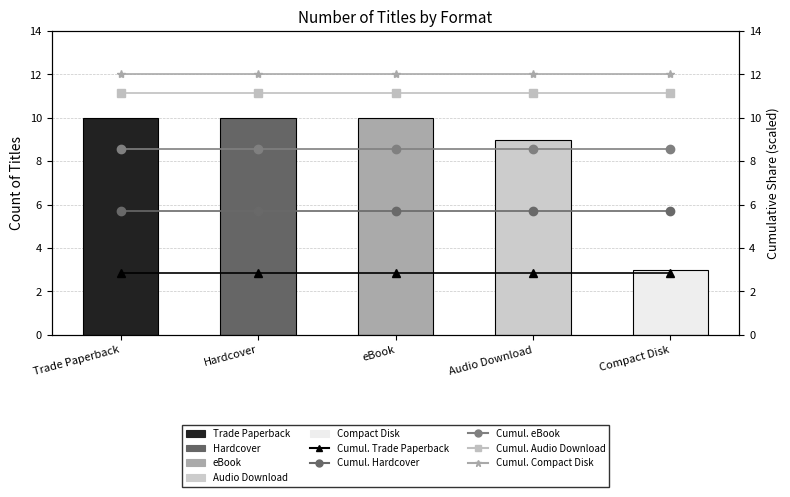

What is the smallest value displayed?

2.9